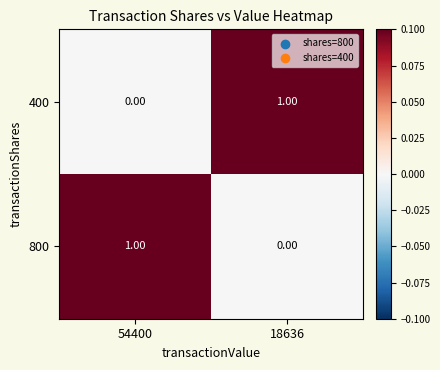

How many categories are shown in the chart?

2